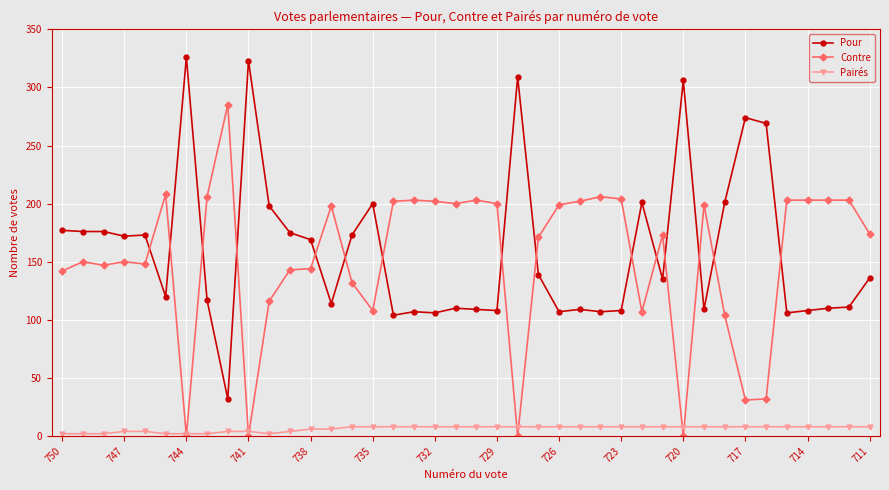

True or false: Pour has more than 1 points higher than both neighbors.

True